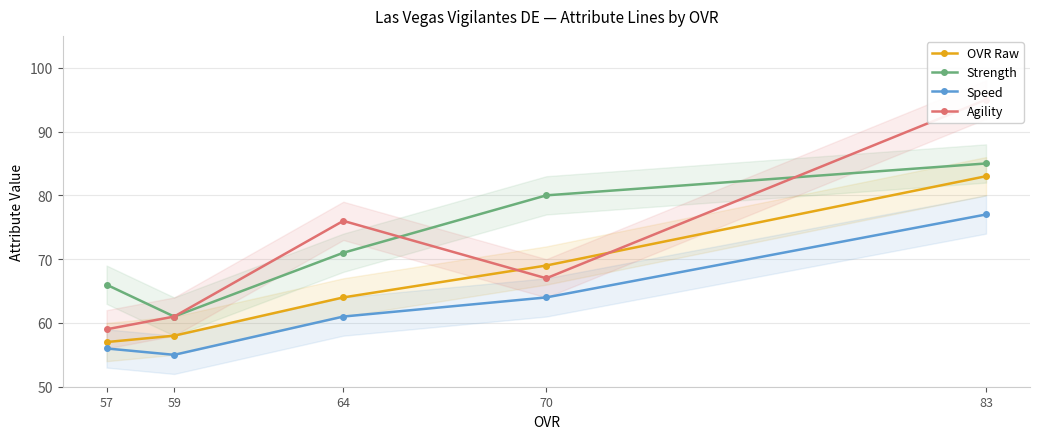

True or false: Strength and Speed cross at least once.

False